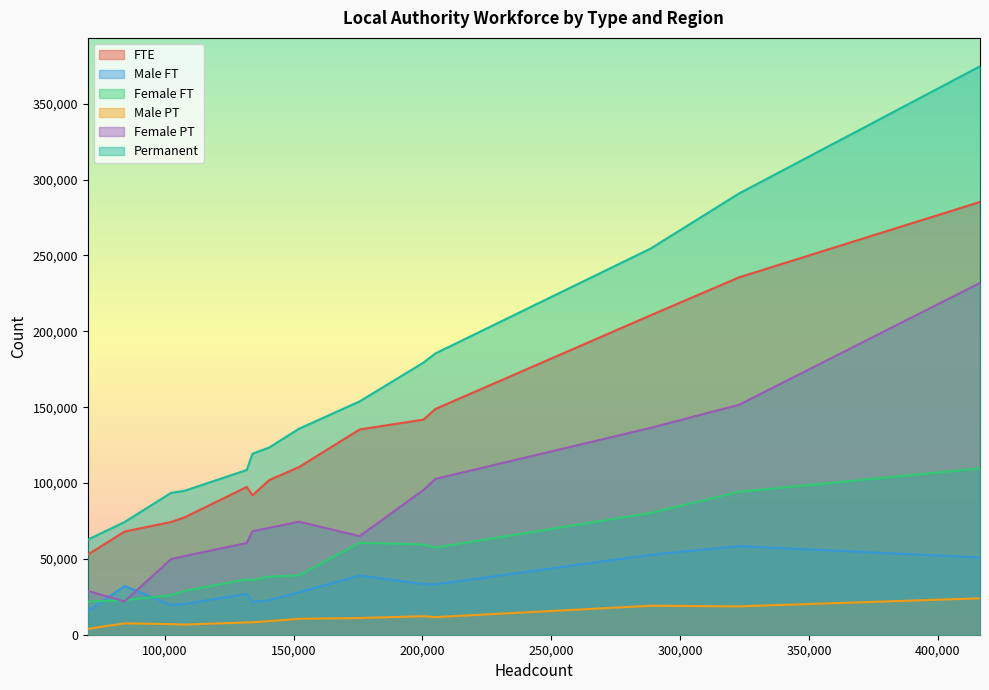

What is the average value of the Female PT series?

86371